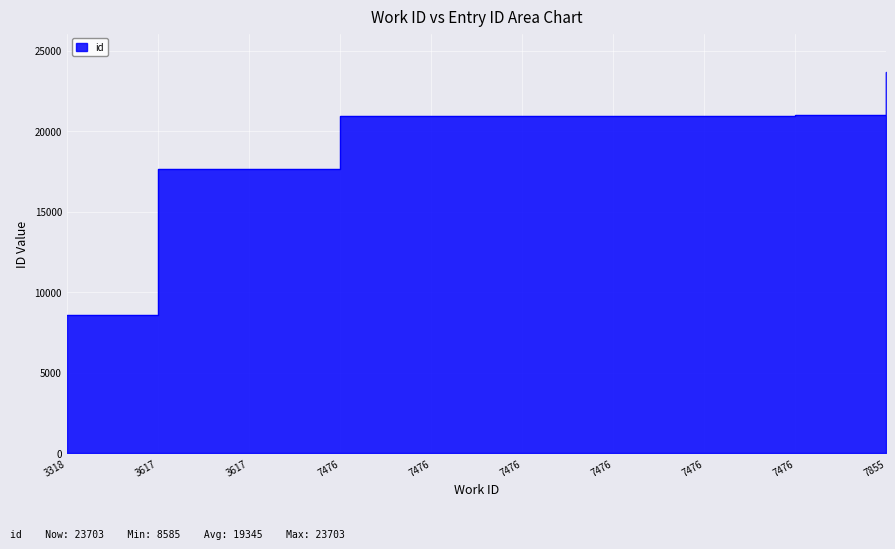

Where does the data first go above 20976?

7476